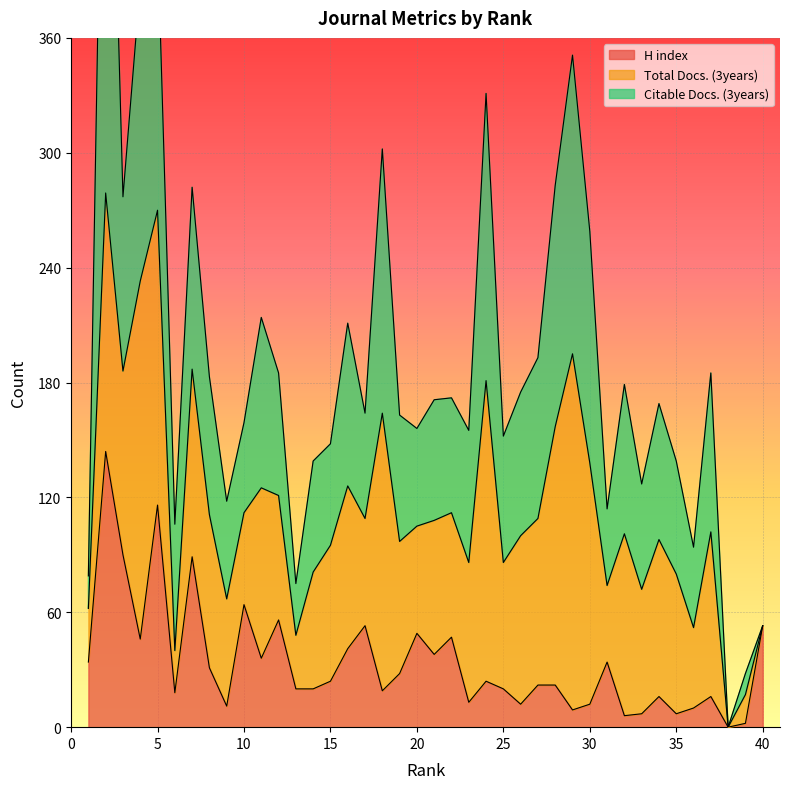

What is the approximate value of Citable Docs. (3years) at 21, to the nearest 50?

50